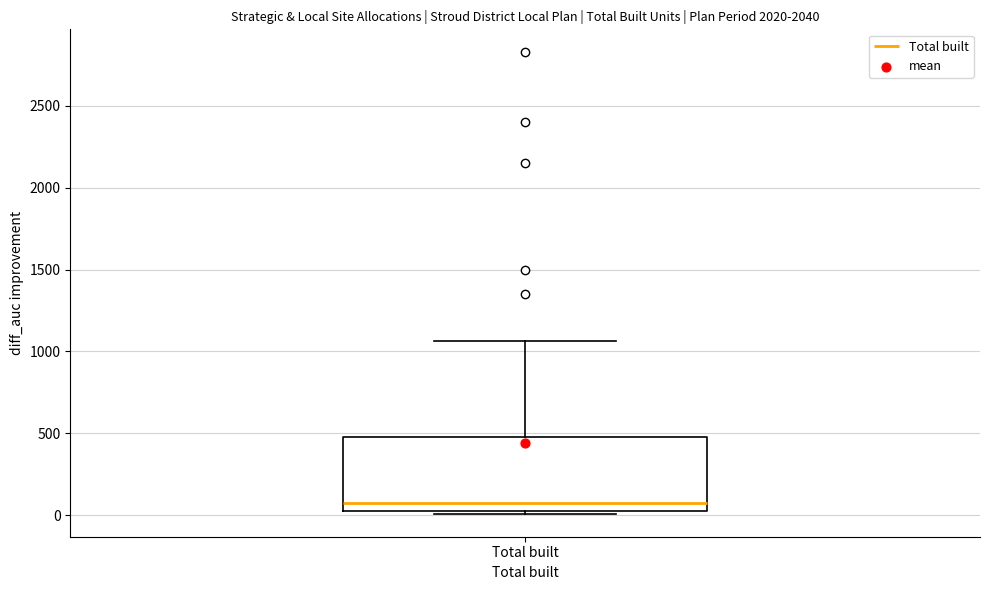

Read this box plot against the y-axis: the position of the median line, the range covered by the box, and the ends of both whiskers. The values are not printed on the chart, so give them approximately, as read against the axis.

median 100, box 50 to 500, whiskers 0 to 1050